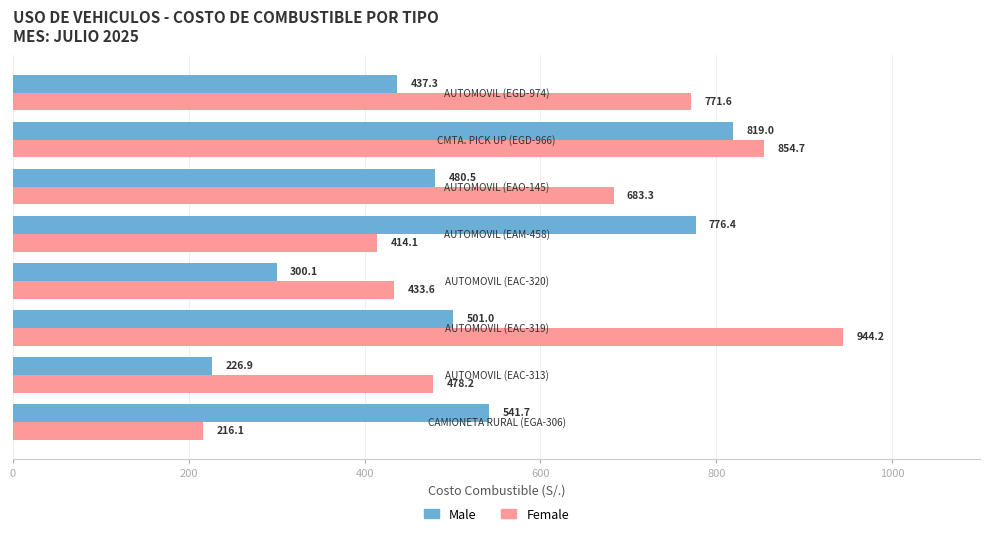

Rank the series by their maximum value, from lowest to highest.

Male, Female